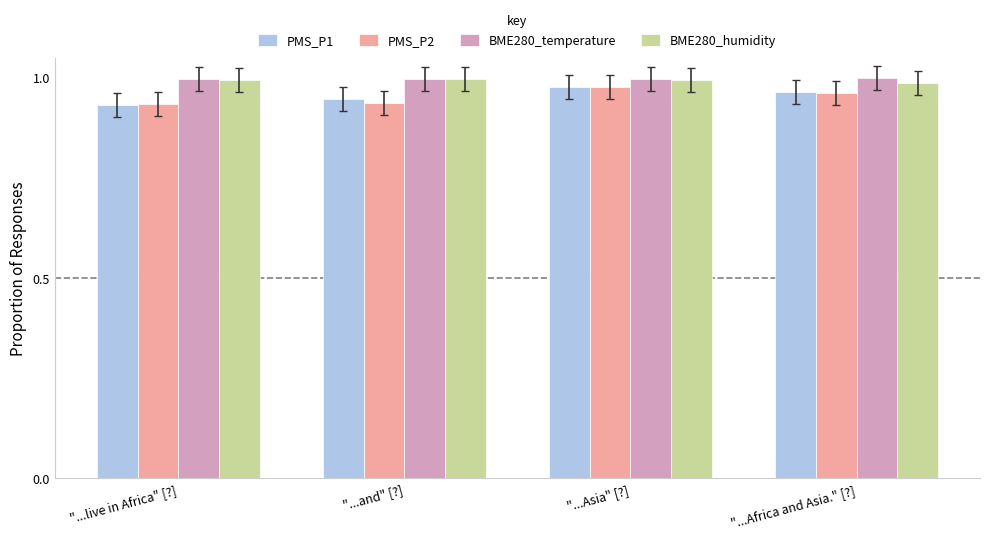

Are the bars horizontal?

No